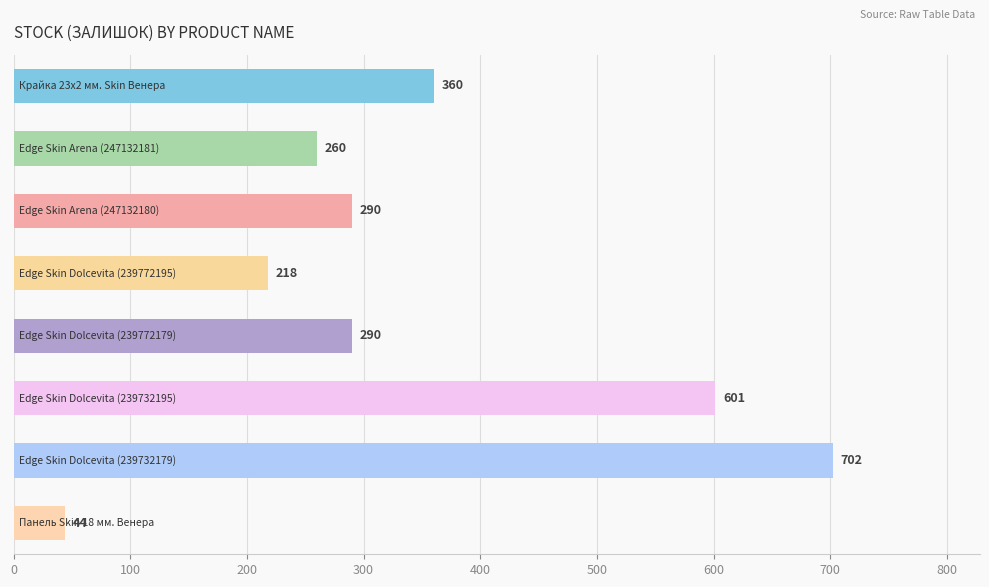

What is the difference between the maximum and second lowest values?

484